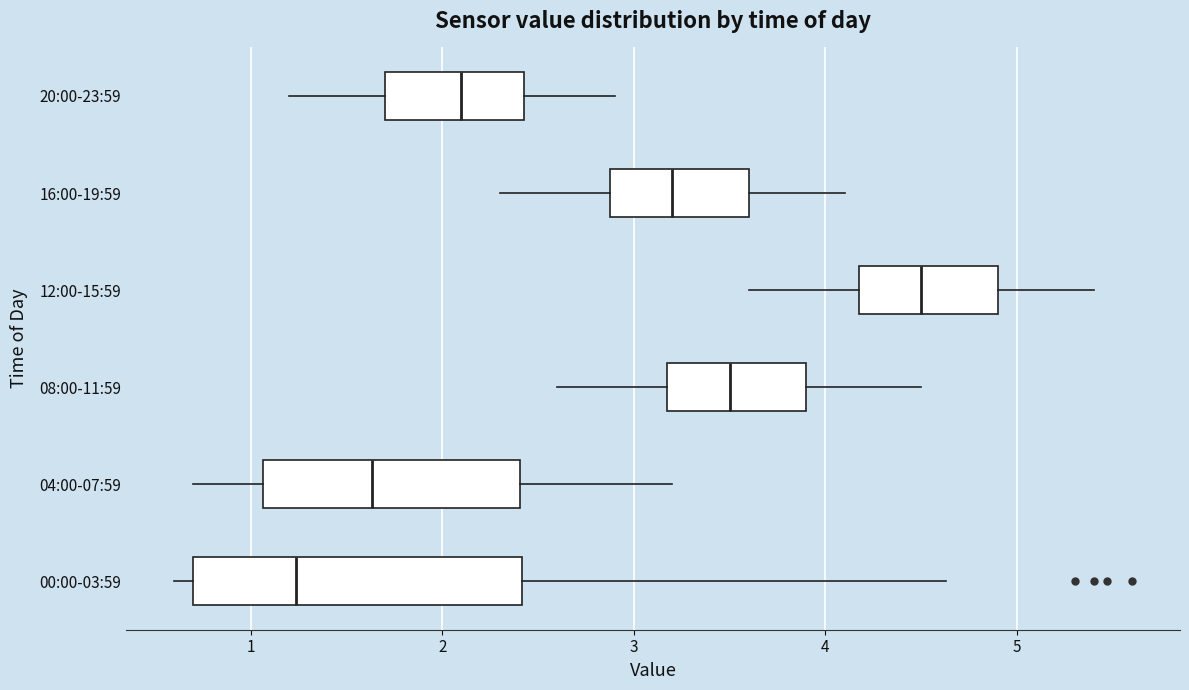

Which box has the furthest to the left median line?

00:00-03:59